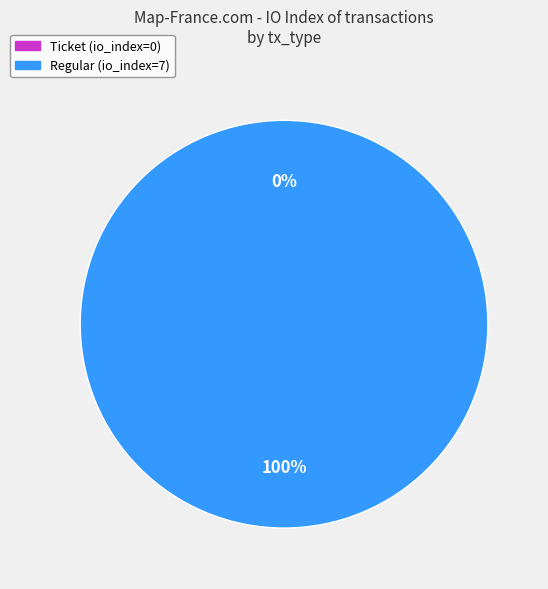

Does Regular account for over 50% of the chart?

Yes